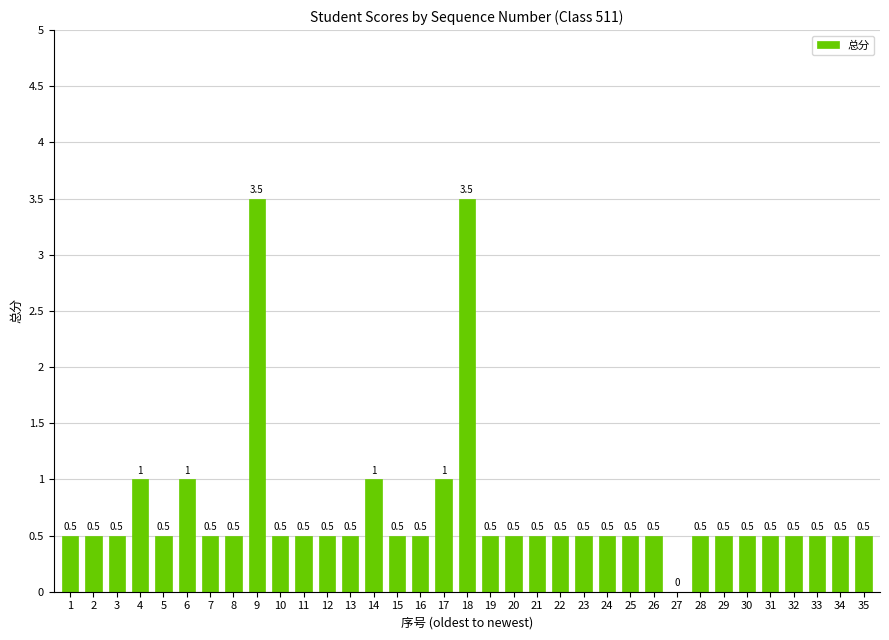

What is the greatest value displayed?

3.5